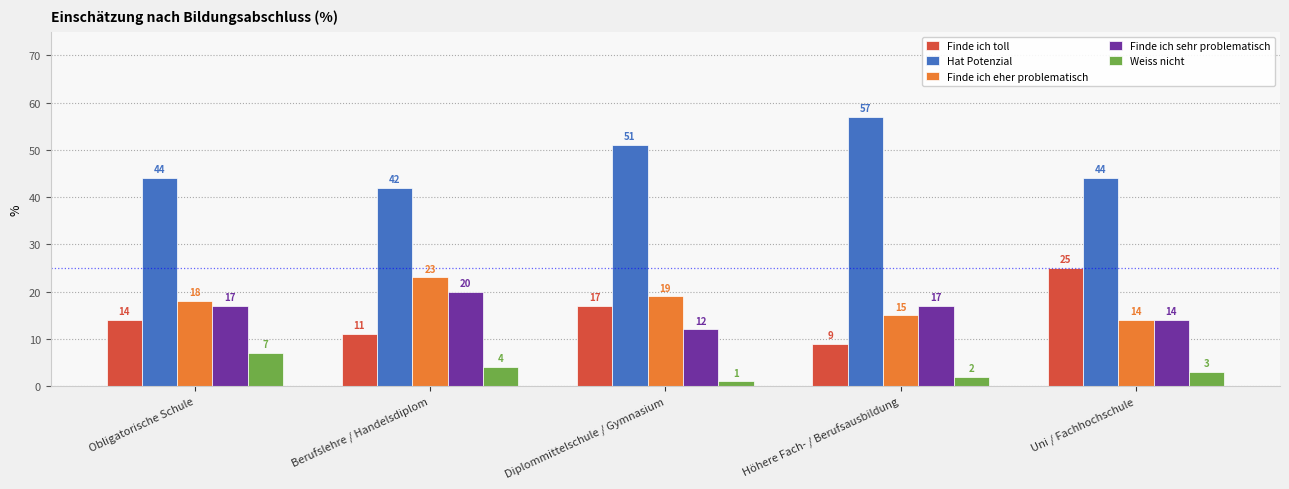

True or false: Finde ich toll has a value of 25 at Uni / Fachhochschule.

True